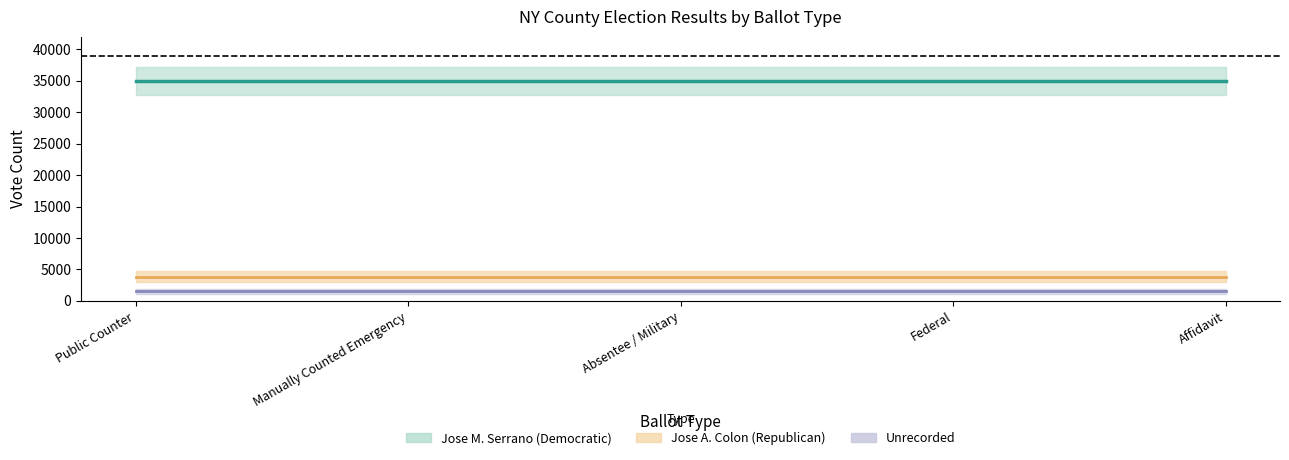

Rank the categories by Jose M. Serrano (Democratic) value from highest to lowest.

Public Counter, Manually Counted Emergency, Absentee / Military, Federal, Affidavit